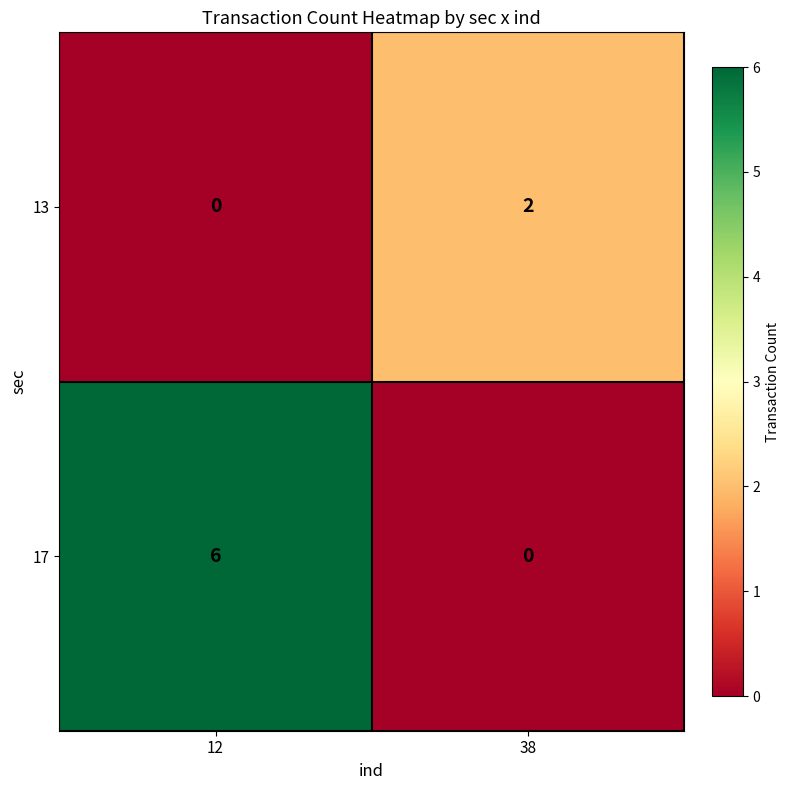

Is it true that 17 equals 2 at 38?

False